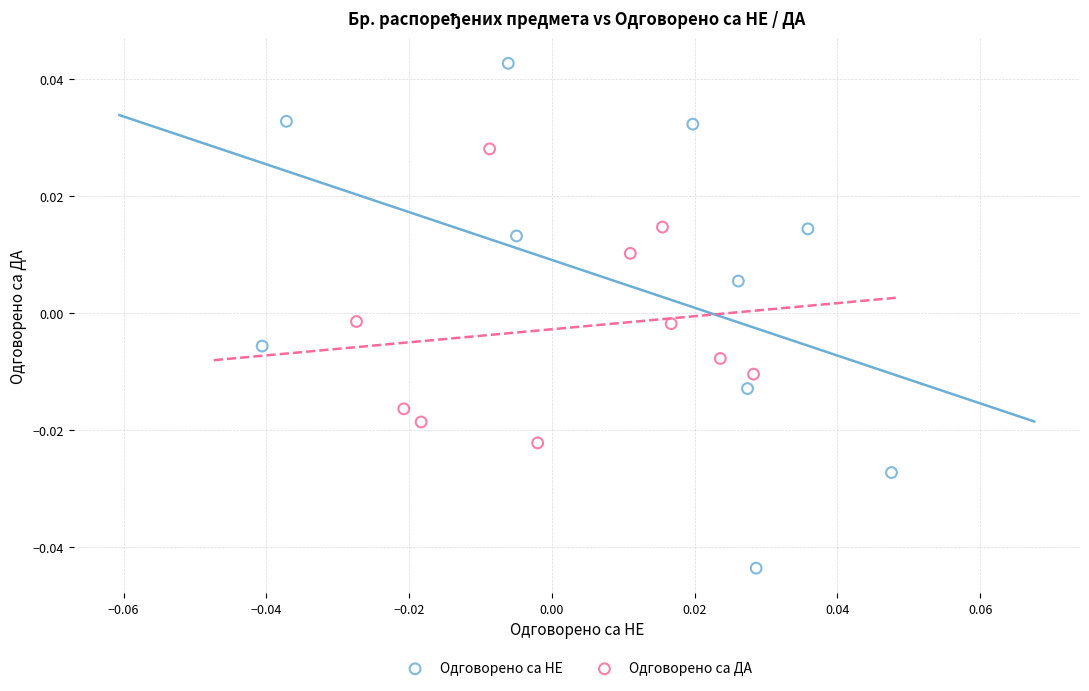

Which series contains the lowest Y value?

Одговорено са НЕ